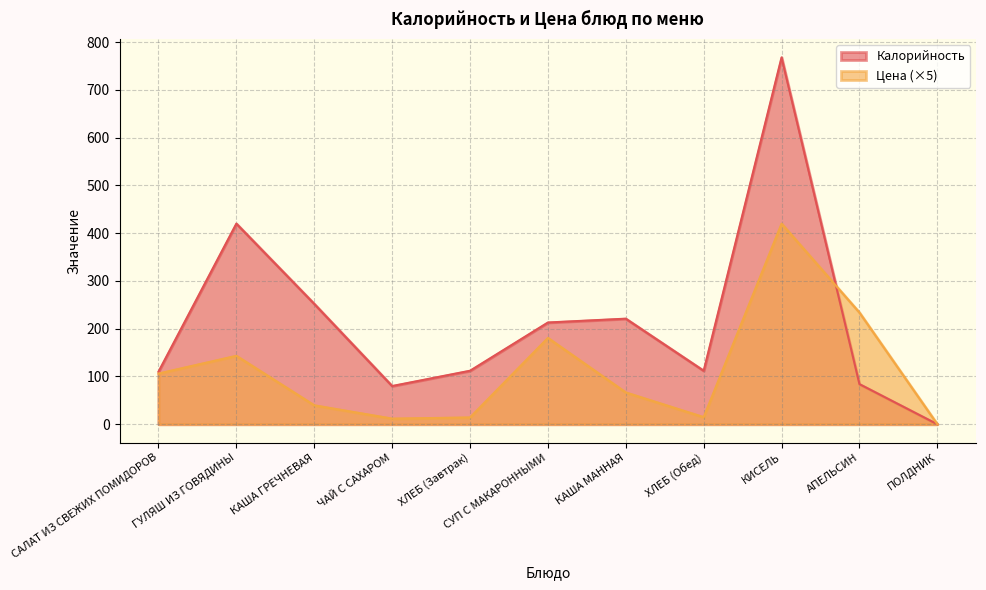

Does the chart display data point markers on the line(s)?

No